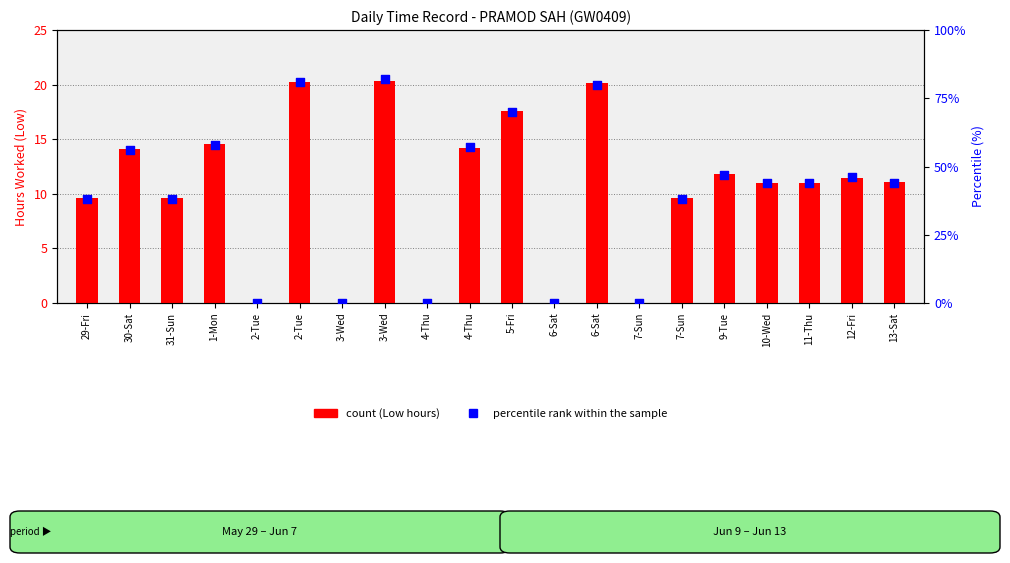

What are all the series names shown in the legend?

count, percentile rank within the sample